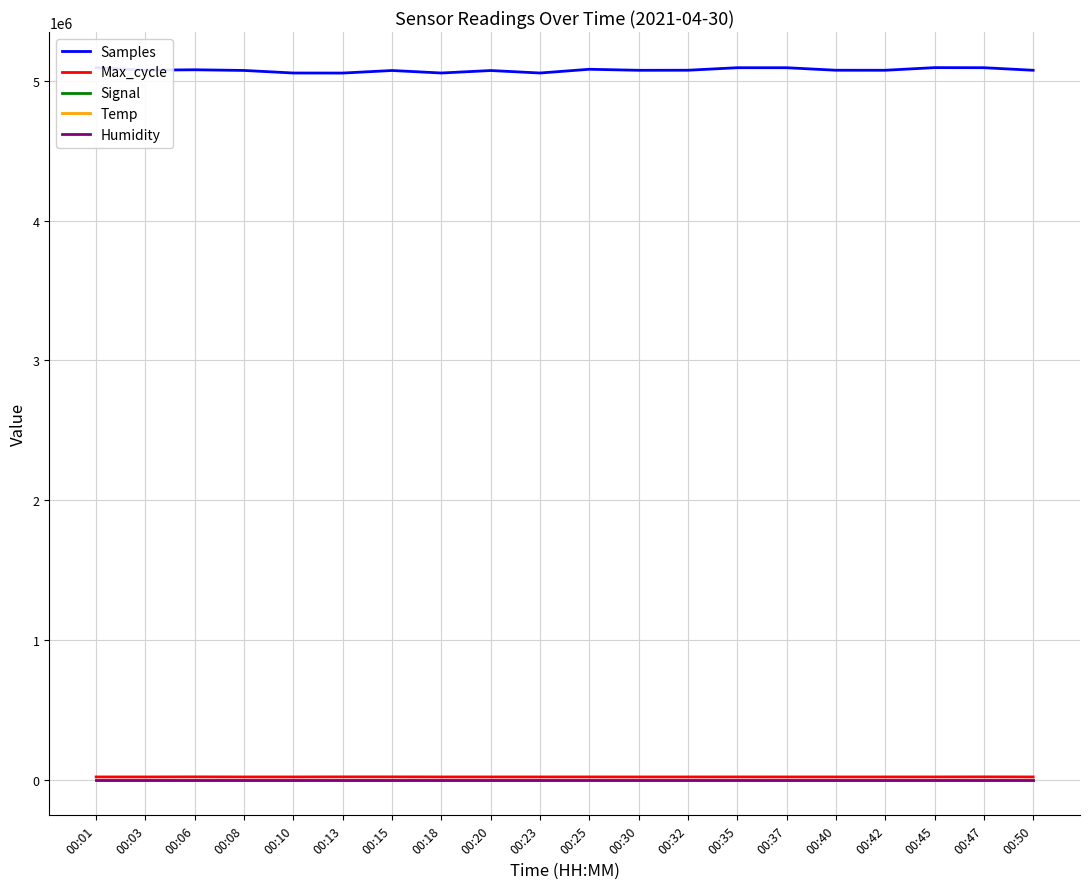

True or false: Humidity and Signal intersect in this chart.

False